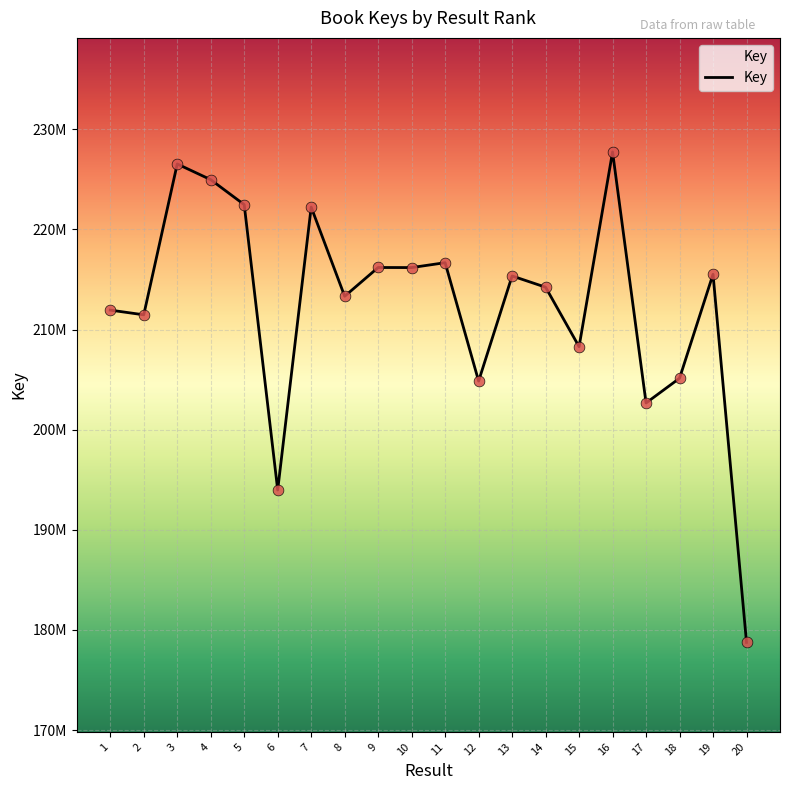

Which has a higher value, 19 or 17?

19